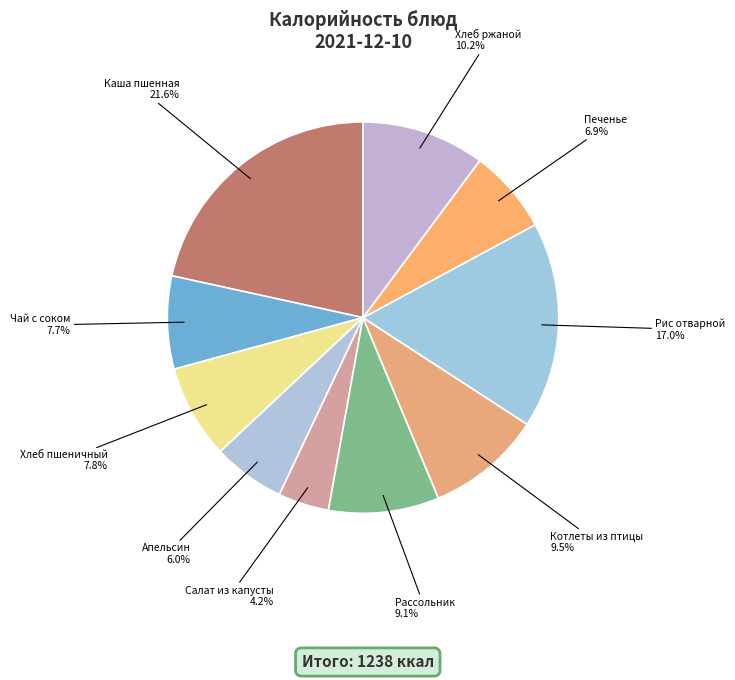

Is there a majority slice in this chart?

No